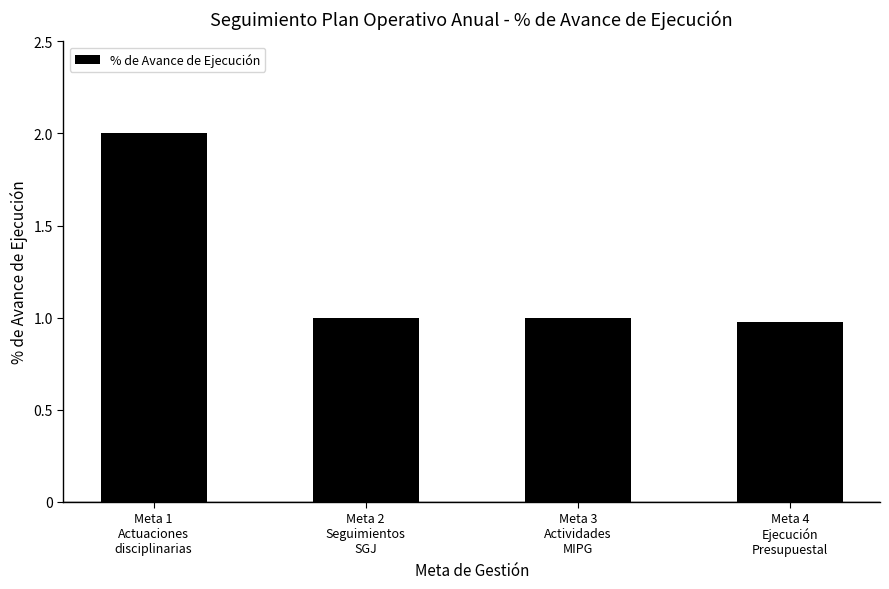

At which label does the data first exceed 1?

Meta 1
Actuaciones
disciplinarias